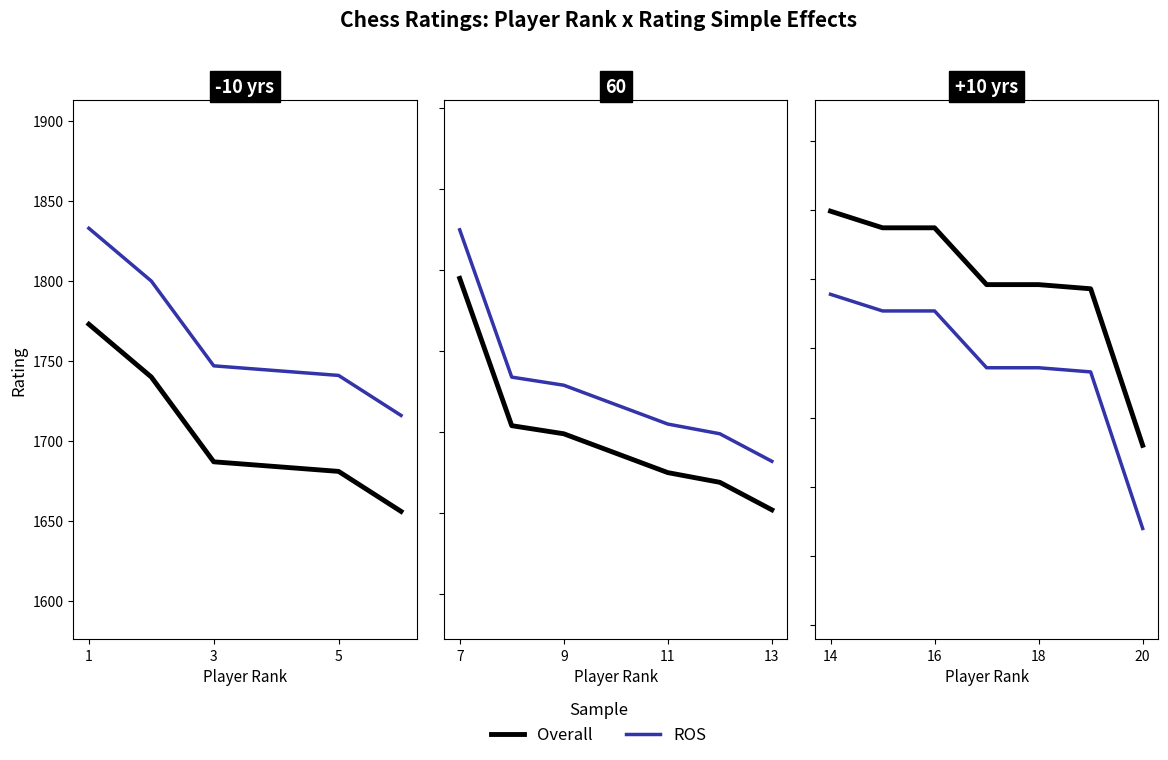

Which series has the widest spread of values?

Overall